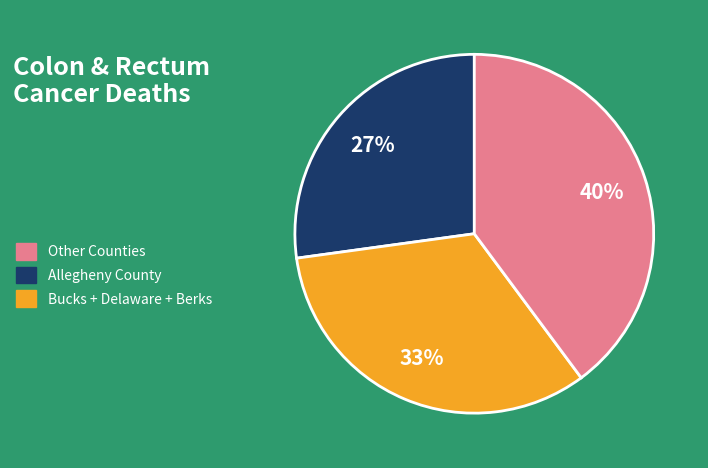

Between Allegheny County and Bucks + Delaware + Berks, which is larger?

Bucks + Delaware + Berks